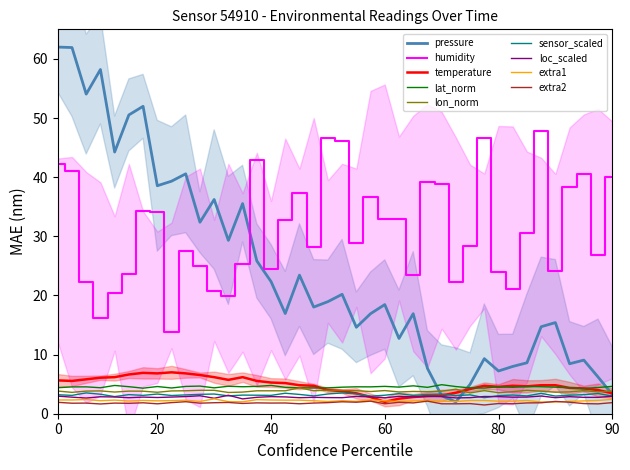

How many values in the pressure series exceed 18?

21